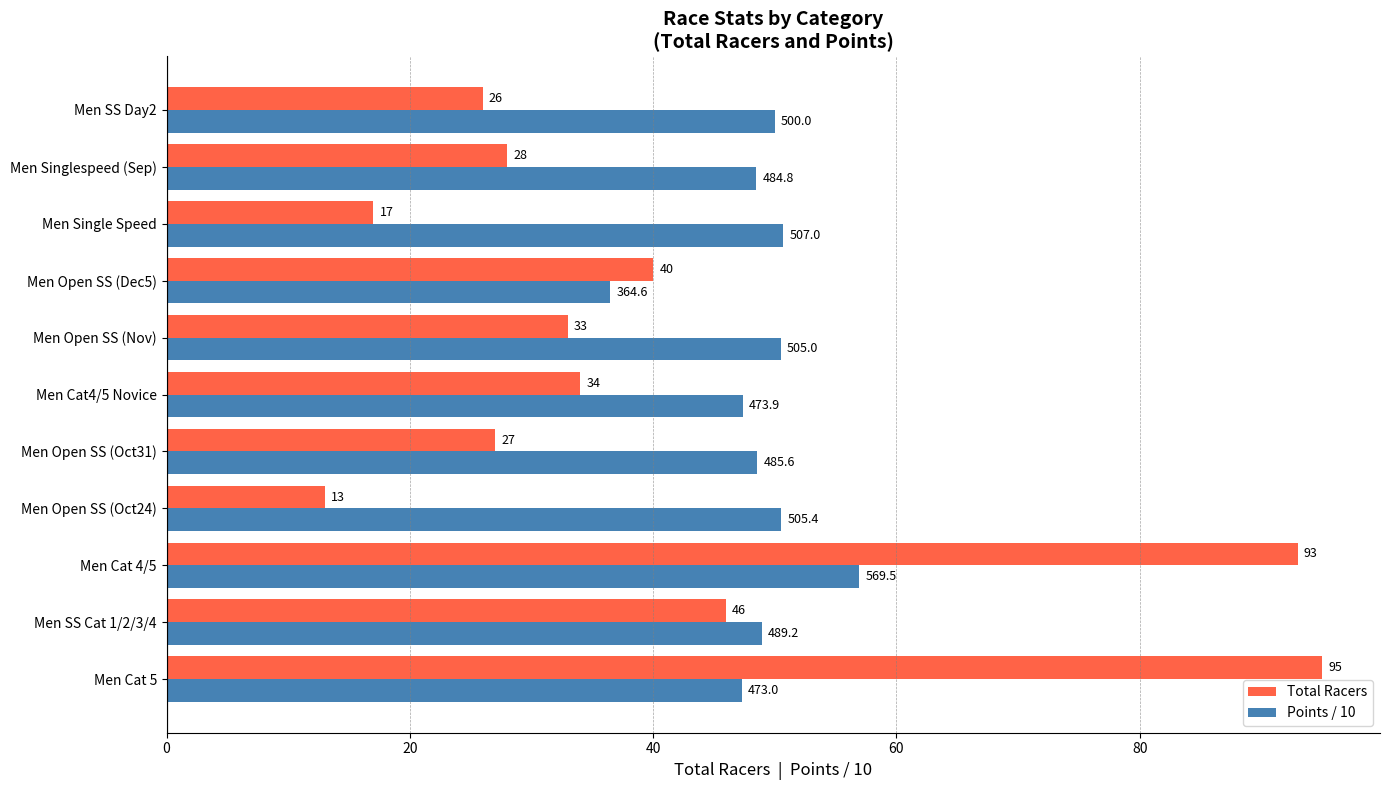

Rank the series at Men SS Day2 from highest to lowest value.

Points / 10, Total Racers